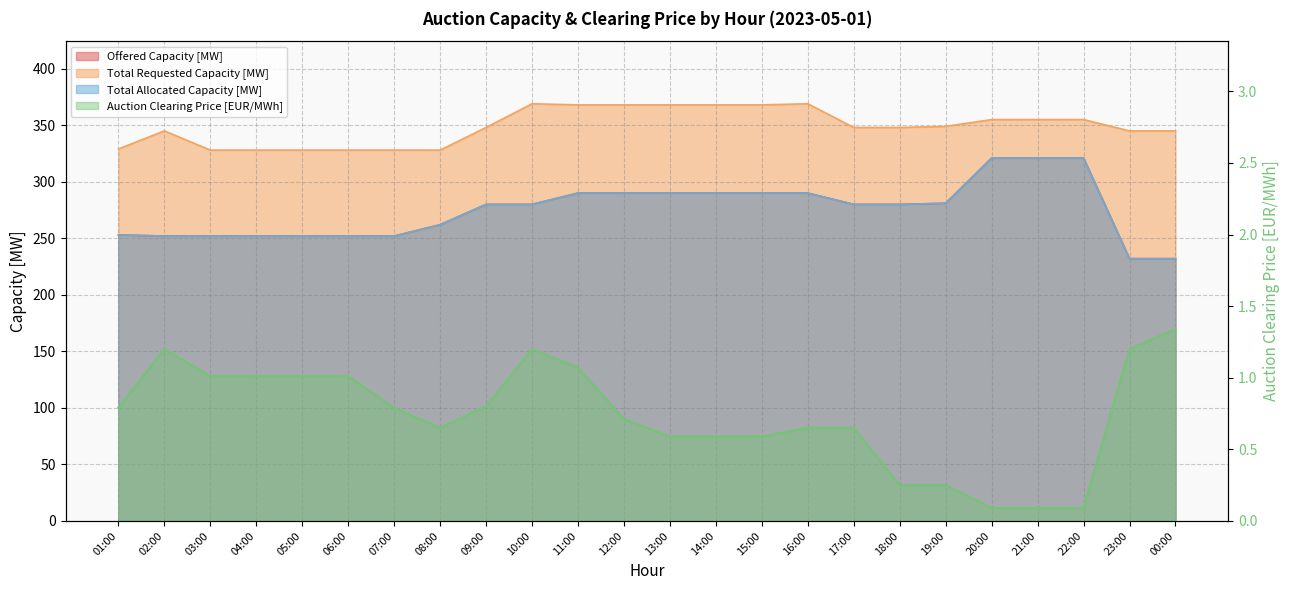

Does the chart have visible grid lines?

Yes